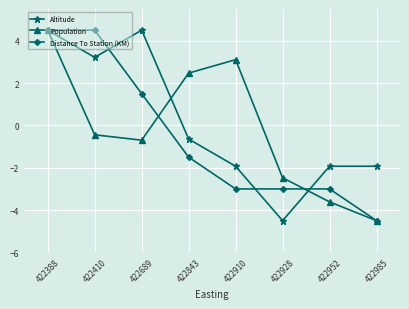

At 422410, list the series in order from largest to smallest.

Distance To Station (KM), Altitude, Population